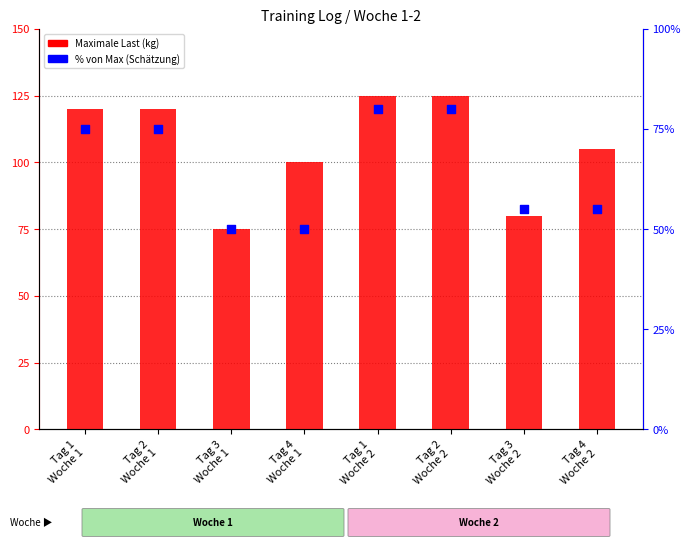

At how many categories does at least one series exceed 61?

8